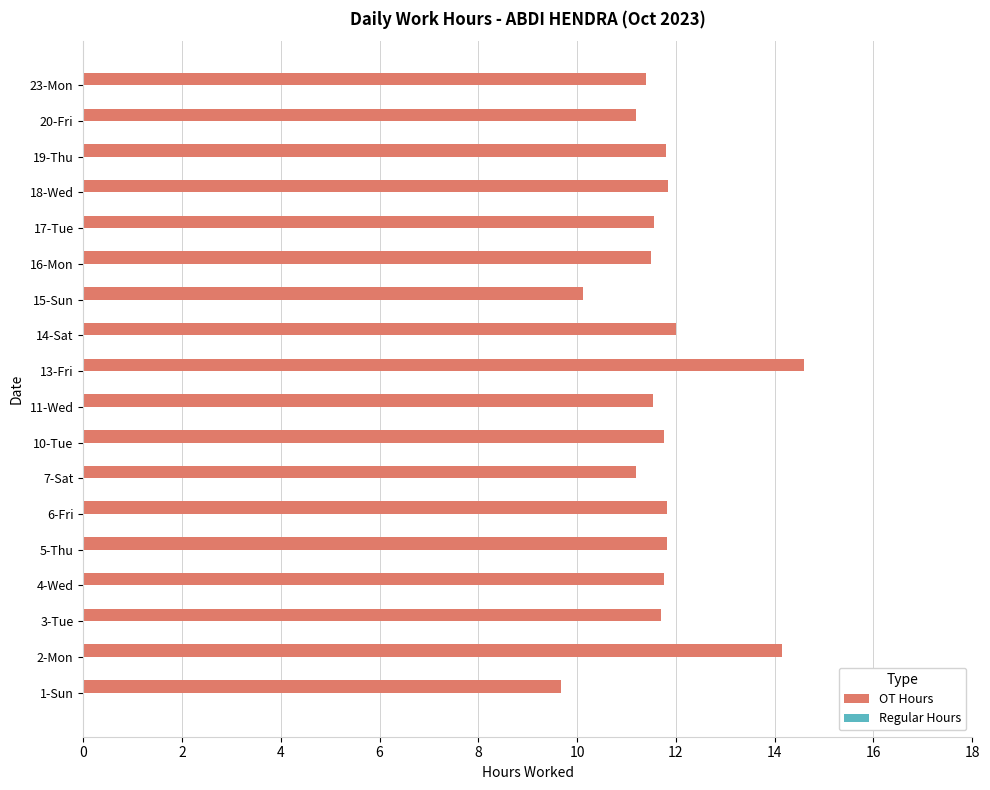

Between 2-Mon and 4-Wed, which is larger?

2-Mon